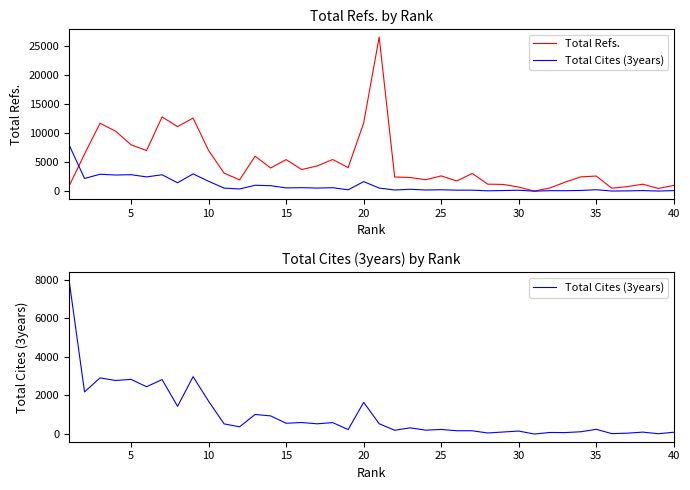

Rank the series by their maximum value, from highest to lowest.

Total Refs., Total Cites (3years)